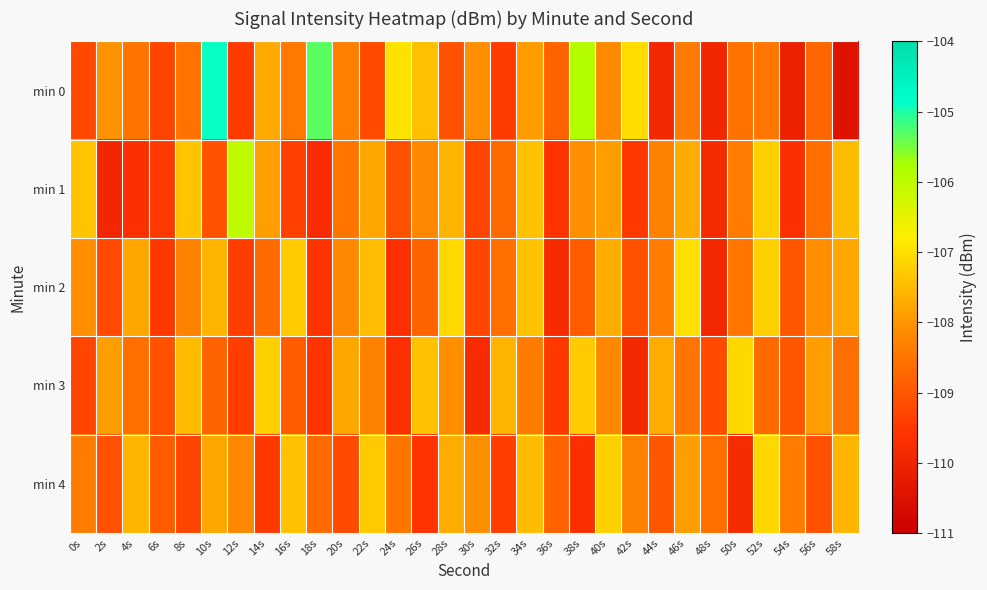

Reading left to right, transcribe all the data shown in this chart.

min 0: 0s=-109.2	2s=-108.1	4s=-108.5	6s=-109.3	8s=-108.6	10s=-104.9	12s=-109.5	14s=-107.7	16s=-108.5	18s=-105.3	20s=-108.3	22s=-109.2	24s=-106.9	26s=-107.4	28s=-109.1	30s=-108.1	32s=-109.4	34s=-107.9	36s=-108.8	38s=-105.9	40s=-108.2	42s=-107.0	44s=-109.9	46s=-108.4	48s=-109.9	50s=-108.6	52s=-108.5	54s=-110.1	56s=-108.8	58s=-110.5
min 1: 0s=-107.4	2s=-109.9	4s=-109.7	6s=-109.5	8s=-107.4	10s=-109.1	12s=-106.0	14s=-107.9	16s=-109.4	18s=-109.8	20s=-108.5	22s=-107.8	24s=-109.1	26s=-108.2	28s=-107.6	30s=-109.3	32s=-108.7	34s=-107.4	36s=-109.6	38s=-108.1	40s=-107.9	42s=-109.5	44s=-108.3	46s=-107.7	48s=-109.8	50s=-108.4	52s=-107.2	54s=-109.7	56s=-108.6	58s=-107.5
min 2: 0s=-108.1	2s=-109.2	4s=-107.8	6s=-109.5	8s=-108.3	10s=-107.6	12s=-109.4	14s=-108.7	16s=-107.3	18s=-109.6	20s=-108.2	22s=-107.5	24s=-109.7	26s=-108.8	28s=-107.1	30s=-109.3	32s=-108.6	34s=-107.4	36s=-109.8	38s=-108.9	40s=-107.7	42s=-109.1	44s=-108.4	46s=-107.0	48s=-109.9	50s=-108.5	52s=-107.2	54s=-109.0	56s=-108.1	58s=-107.8
min 3: 0s=-109.3	2s=-107.9	4s=-108.6	6s=-109.1	8s=-107.5	10s=-108.8	12s=-109.4	14s=-107.2	16s=-108.9	18s=-109.6	20s=-107.8	22s=-108.3	24s=-109.7	26s=-107.4	28s=-108.1	30s=-109.8	32s=-107.6	34s=-108.4	36s=-109.5	38s=-107.3	40s=-108.2	42s=-109.9	44s=-107.7	46s=-108.5	48s=-109.2	50s=-107.1	52s=-108.7	54s=-109.0	56s=-107.9	58s=-108.6
min 4: 0s=-108.4	2s=-109.1	4s=-107.6	6s=-108.9	8s=-109.3	10s=-107.8	12s=-108.2	14s=-109.5	16s=-107.4	18s=-108.7	20s=-109.2	22s=-107.3	24s=-108.5	26s=-109.6	28s=-107.7	30s=-108.1	32s=-109.4	34s=-107.5	36s=-108.8	38s=-109.7	40s=-107.2	42s=-108.3	44s=-109.0	46s=-107.9	48s=-108.6	50s=-109.8	52s=-107.1	54s=-108.4	56s=-109.1	58s=-107.6